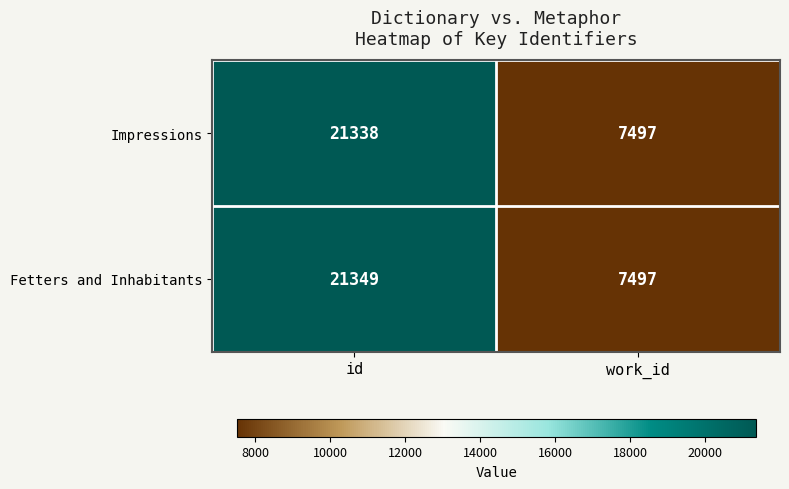

What is the sum of the Fetters and Inhabitants values at work_id and id?

28846